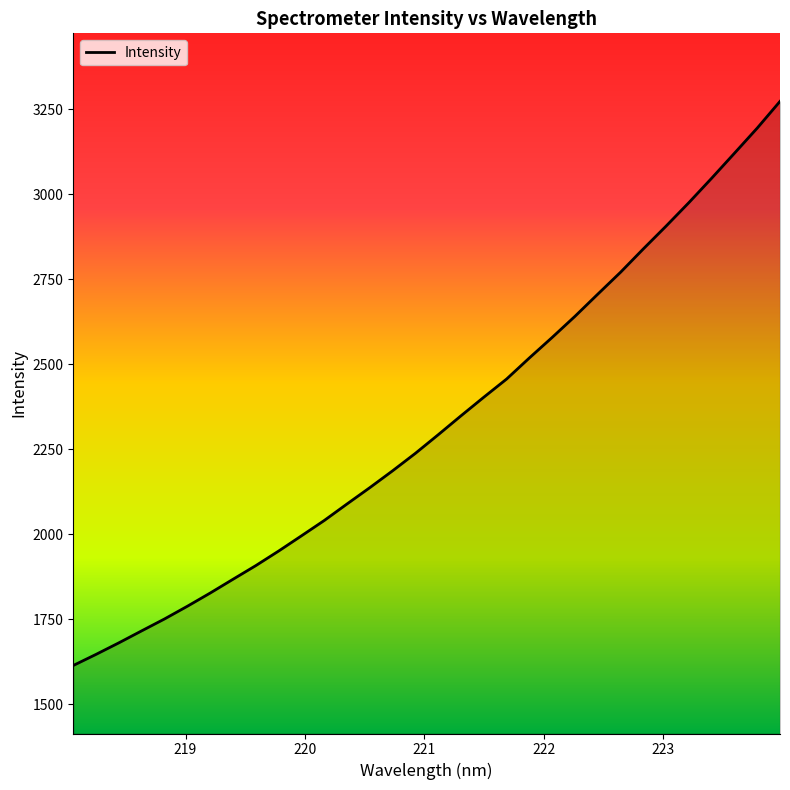

What is the smallest value displayed?

1614.4